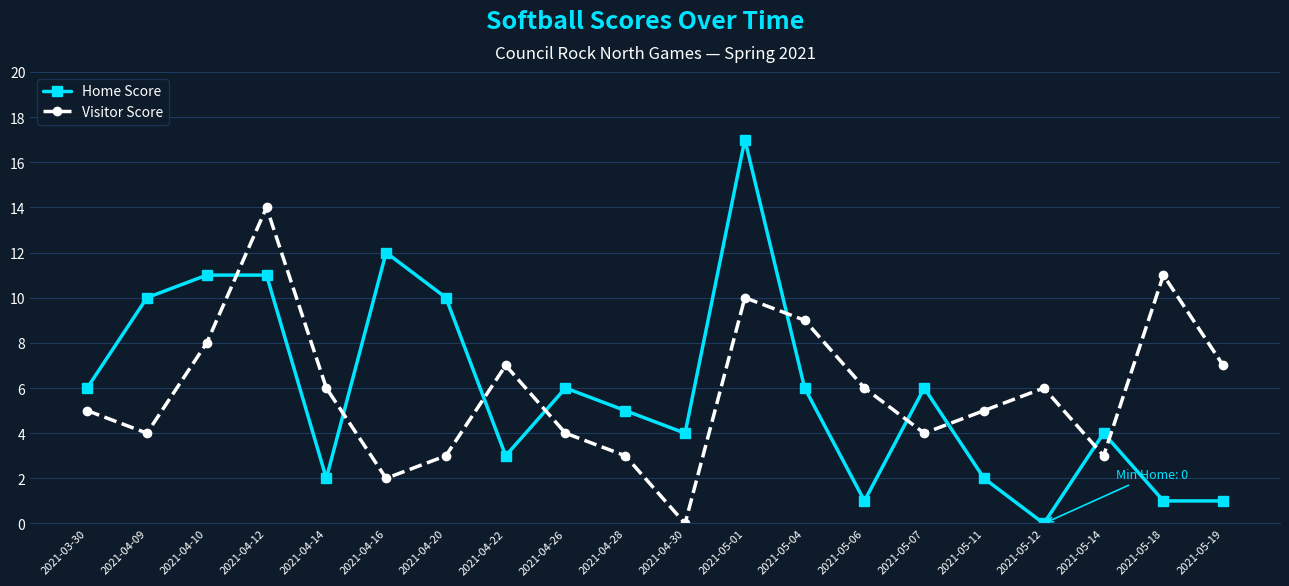

Which series has the widest spread of values?

Home Score